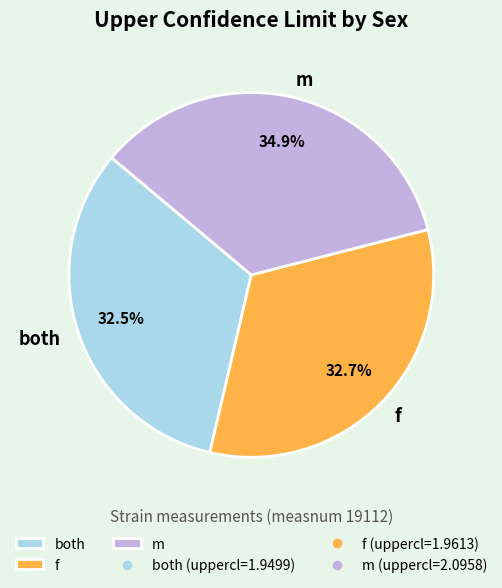

What is the largest slice in the pie chart?

m